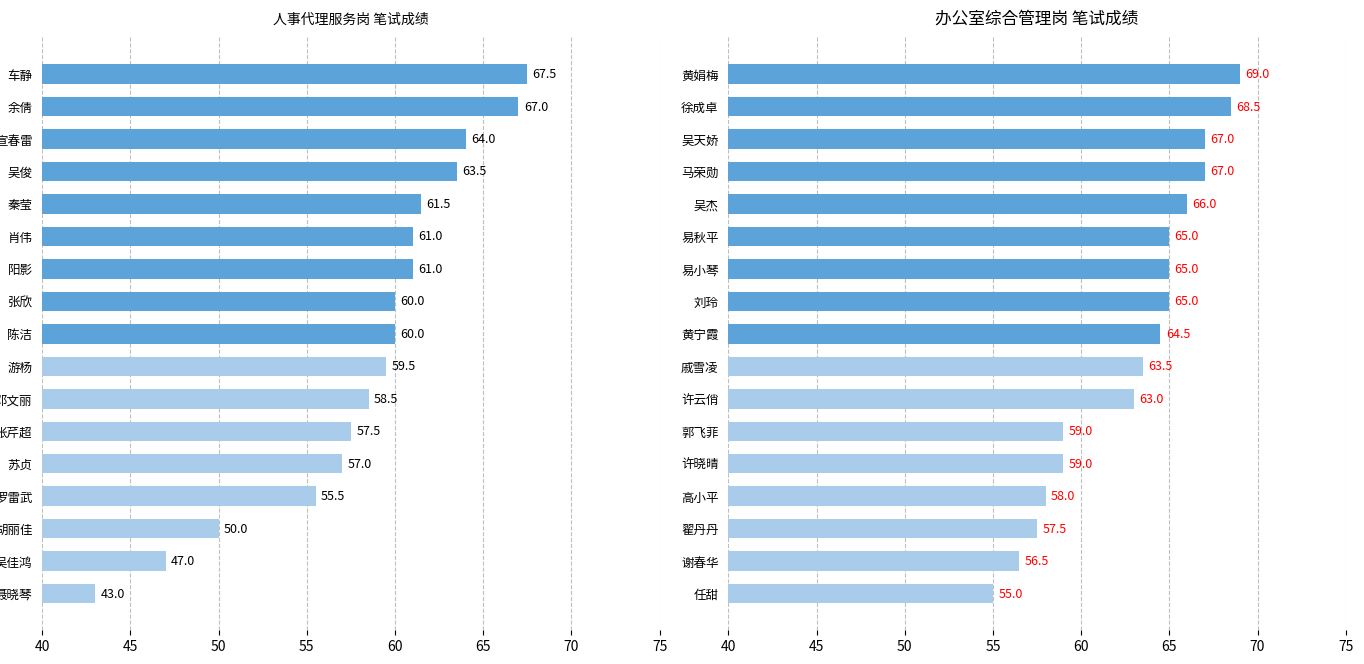

Which has a higher value, 肖伟 or 胡丽佳?

肖伟